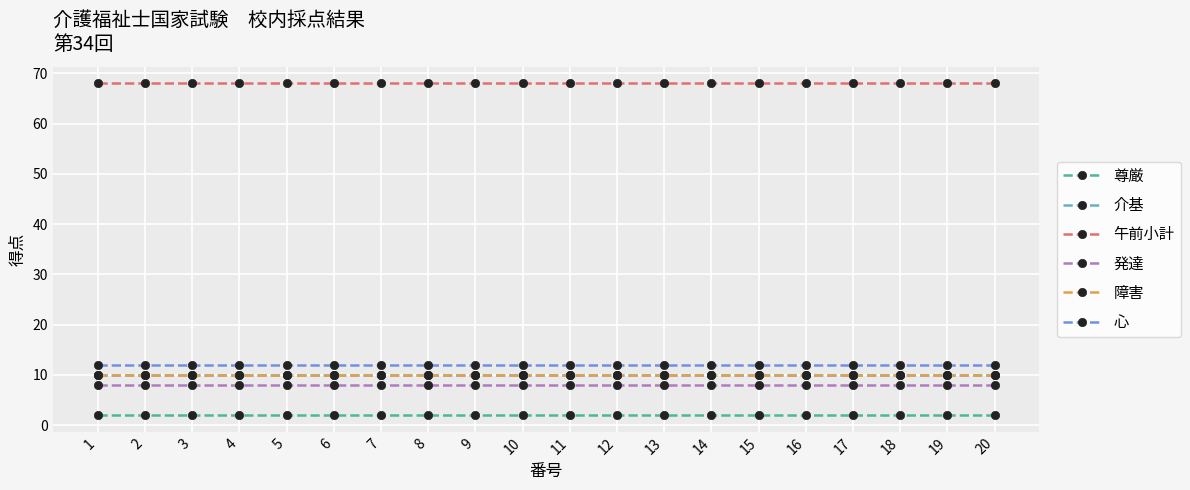

What value does the 尊厳 series have at 5?

2